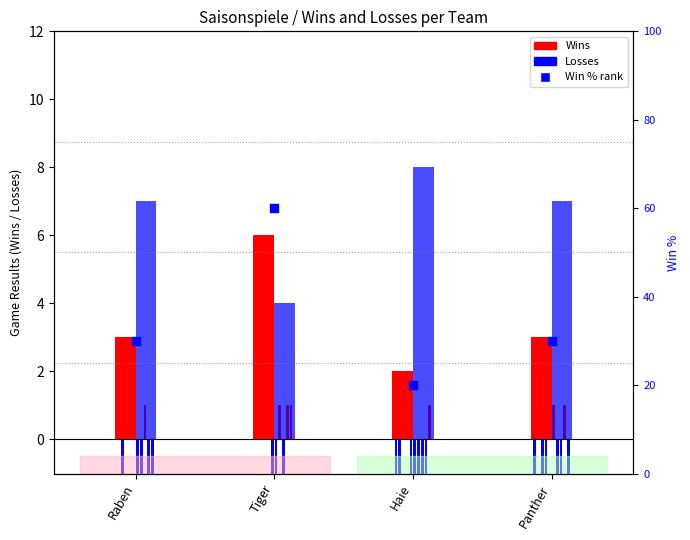

What is the total value across all series at Haie?

30